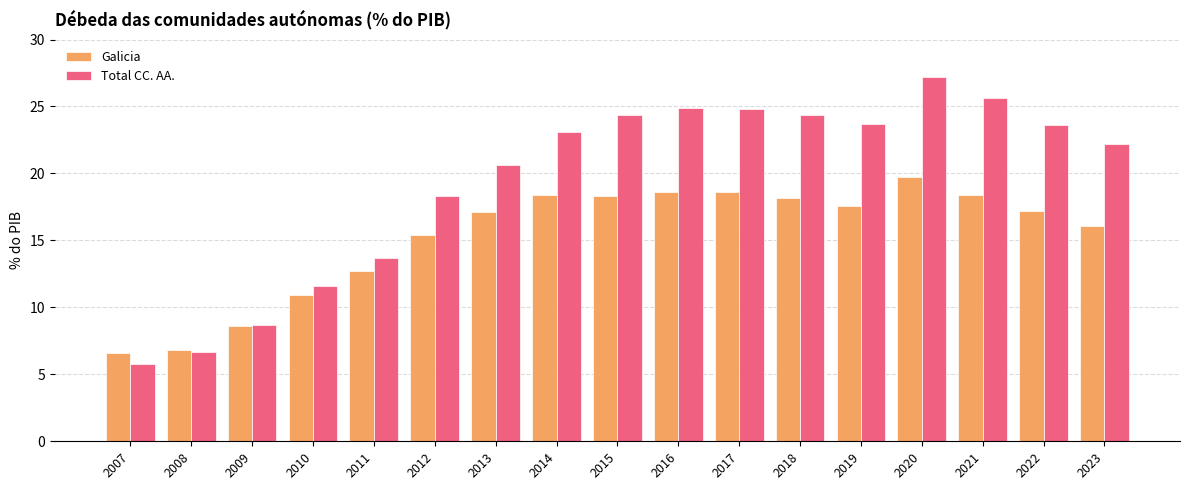

Does the chart contain any negative values?

No